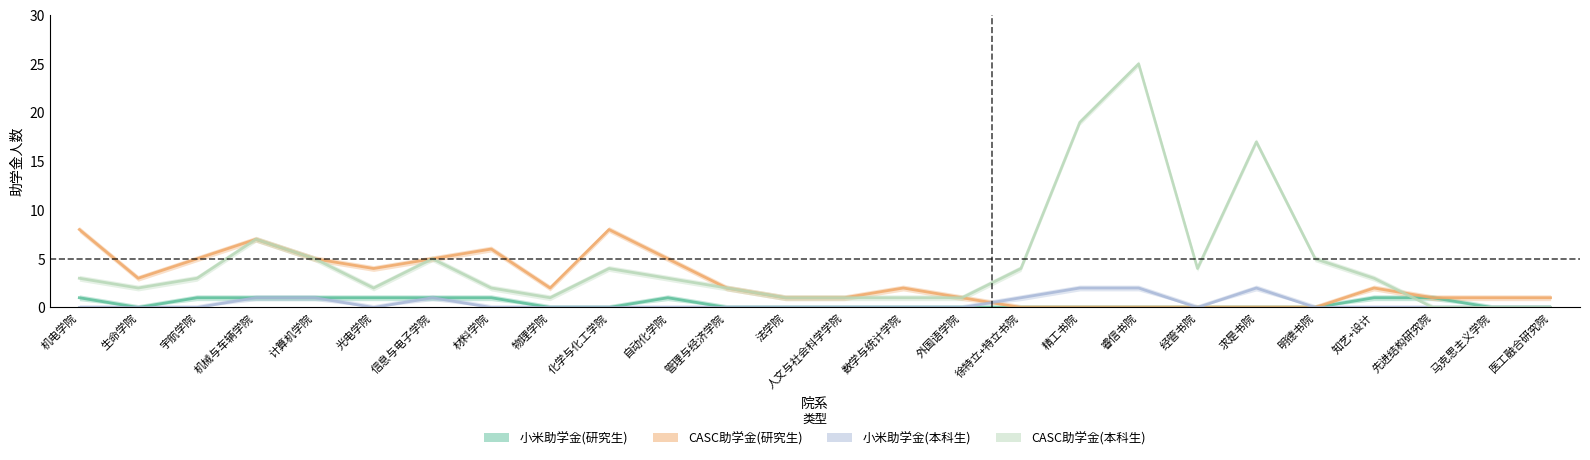

How many positive values does the CASC助学金(本科生) series have?

23